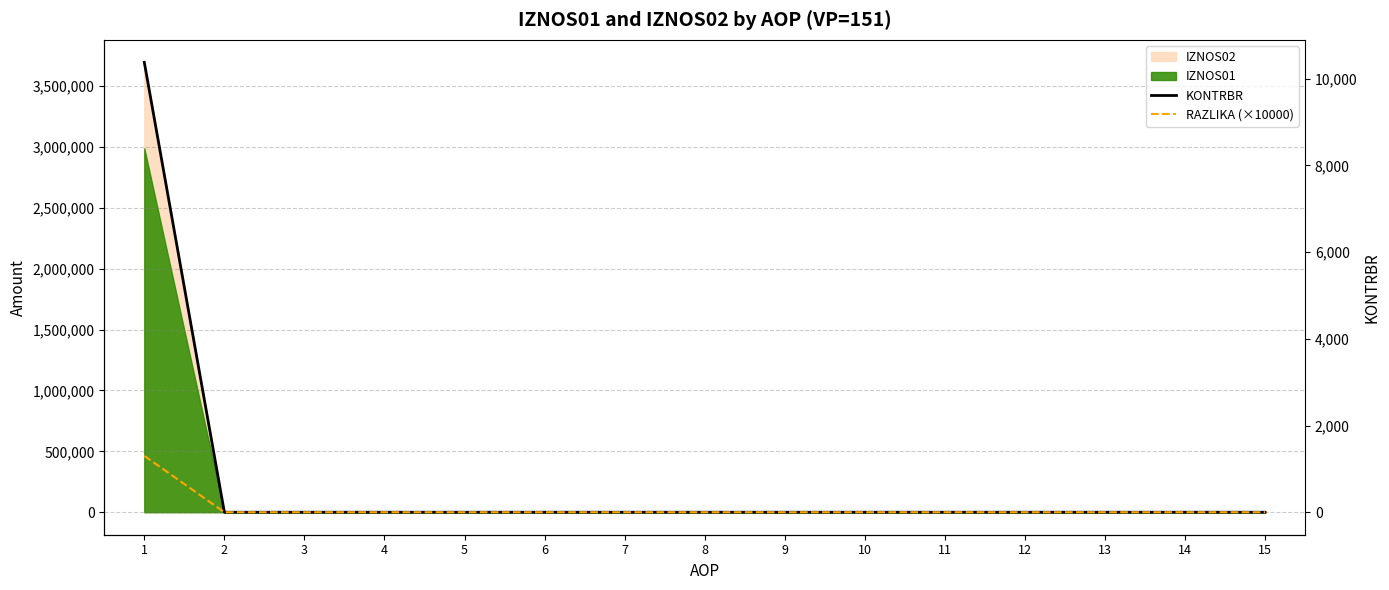

Which has a higher value, 11 or 12?

11